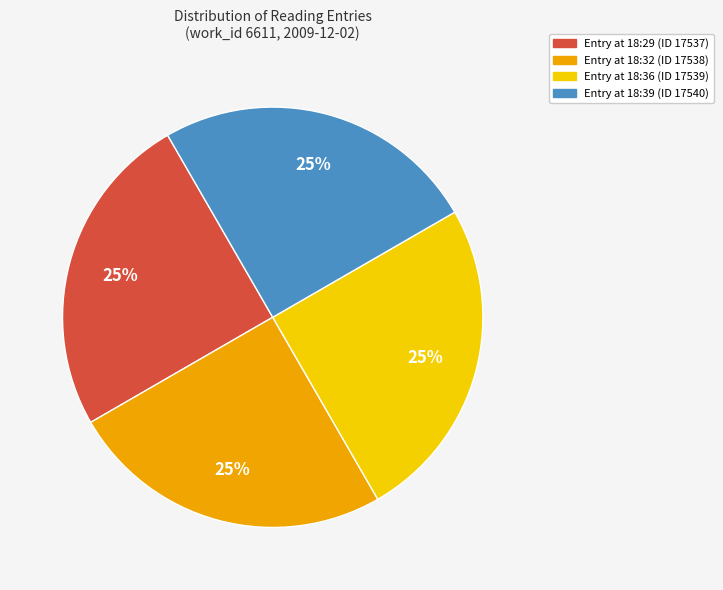

Does any single category account for the majority?

No